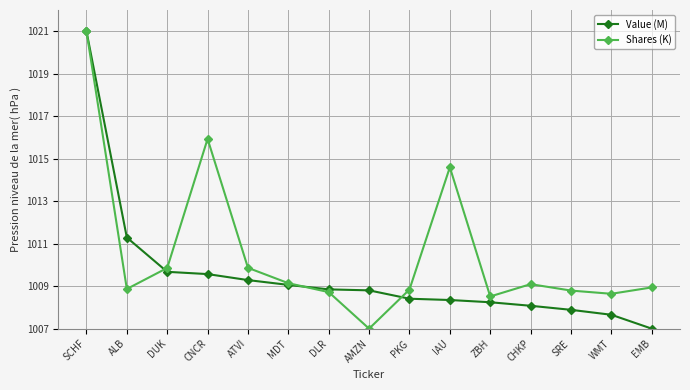

What is the approximate value of Value (M) at AMZN?

1008.8